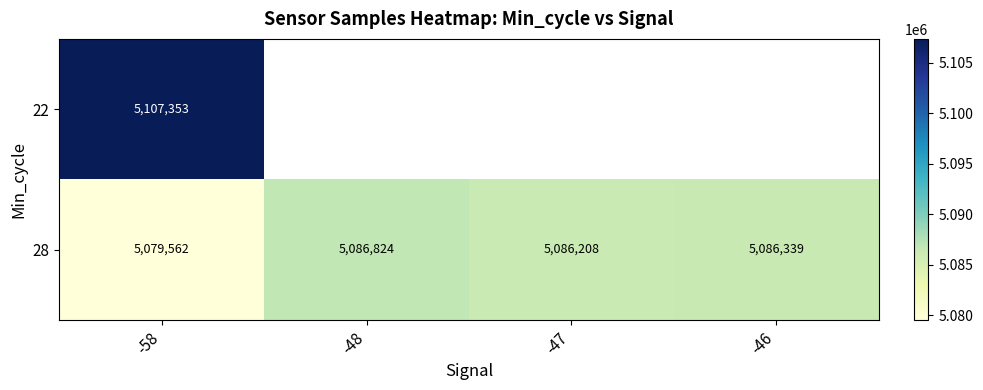

How many values in the 28 series are below 5086339?

2